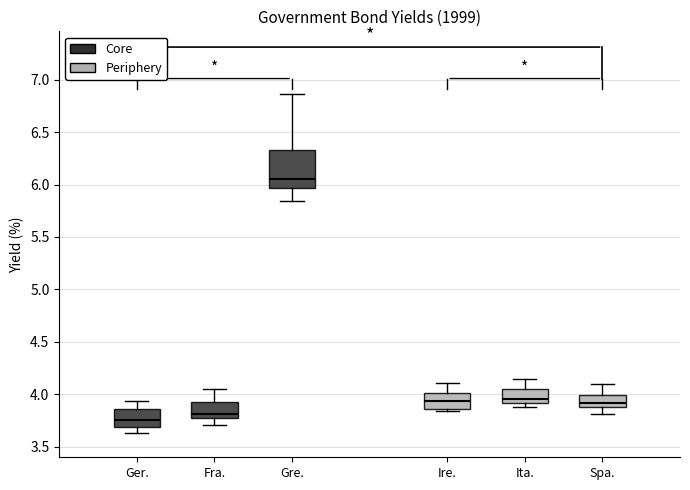

Reading left to right, read every box against the y-axis: the position of its median line, the range the box covers, and the ends of its whiskers. The values are not printed on the chart, so give them approximately, as read against the axis.

Ger.: median 3.75, box 3.70 to 3.85, whiskers 3.65 to 3.95
Fra.: median 3.80, box 3.75 to 3.90, whiskers 3.70 to 4.05
Gre.: median 6.05, box 5.95 to 6.35, whiskers 5.85 to 6.85
Ire.: median 3.95, box 3.85 to 4.00, whiskers 3.85 (just below the box's lower edge) to 4.10
Ita.: median 3.95, box 3.90 to 4.05, whiskers 3.90 (just below the box's lower edge) to 4.15
Spa.: median 3.90 (inside the box), box 3.90 to 4.00, whiskers 3.80 to 4.10